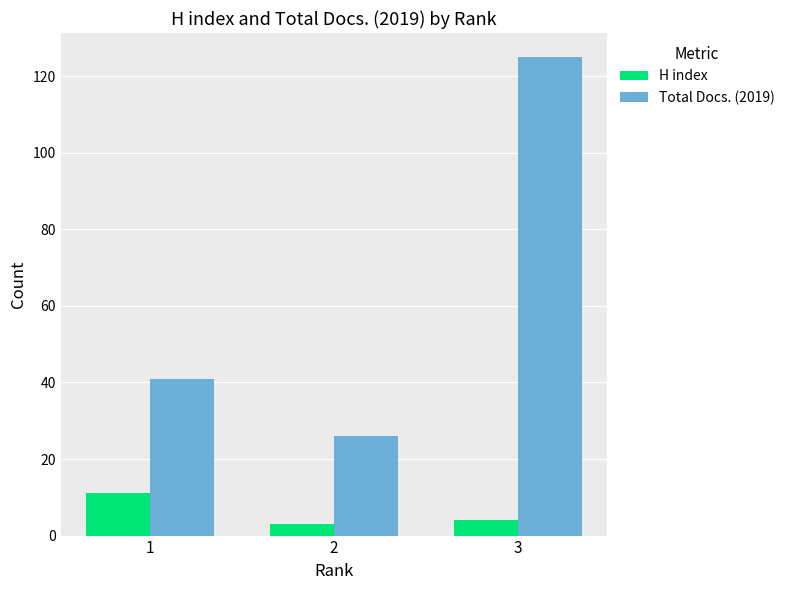

Reading left to right, transcribe all the data shown in this chart.

H index: 11	3	4
Total Docs. (2019): 41	26	125